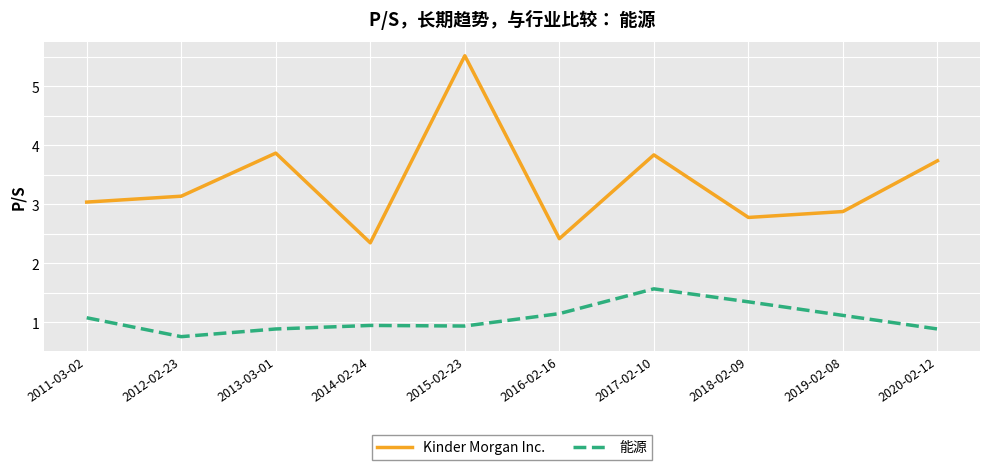

Which label corresponds to the smallest value in the chart?

2012-02-23